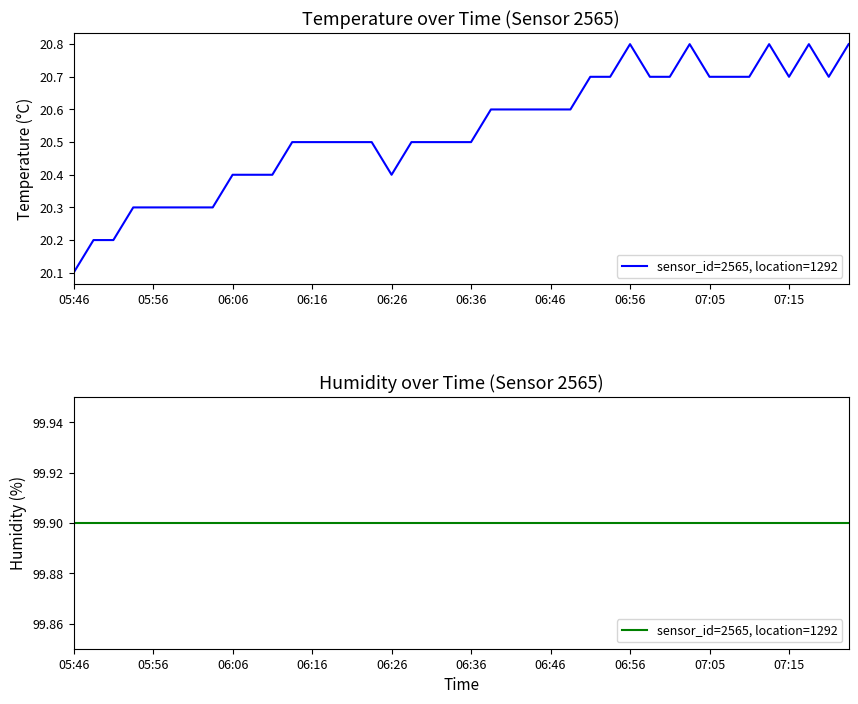

What is the greatest value displayed?

20.8